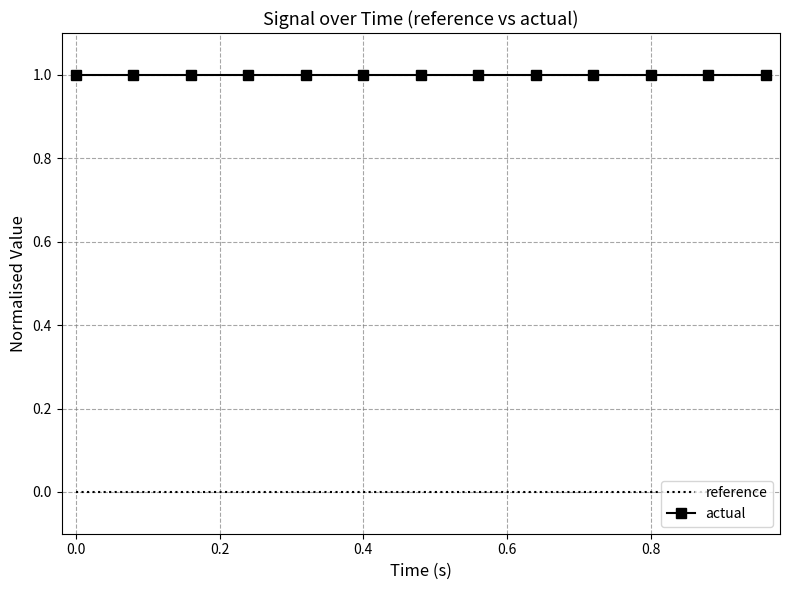

True or false: actual and reference cross at least once.

False